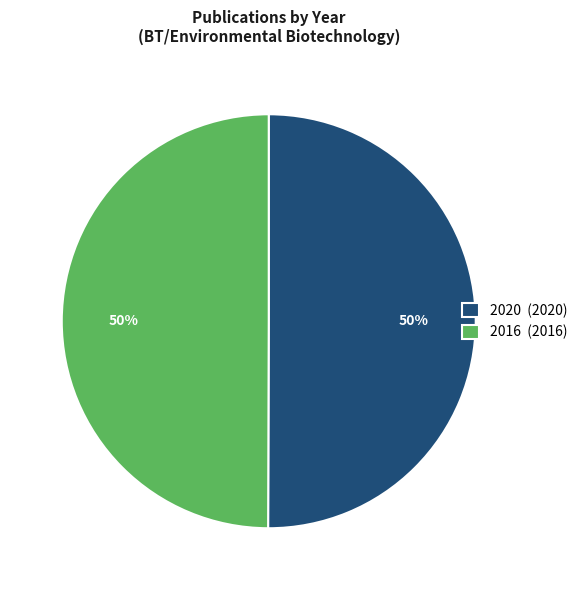

To the nearest percent, what is the combined percentage of 2020 (2020) and 2016 (2016)?

100%